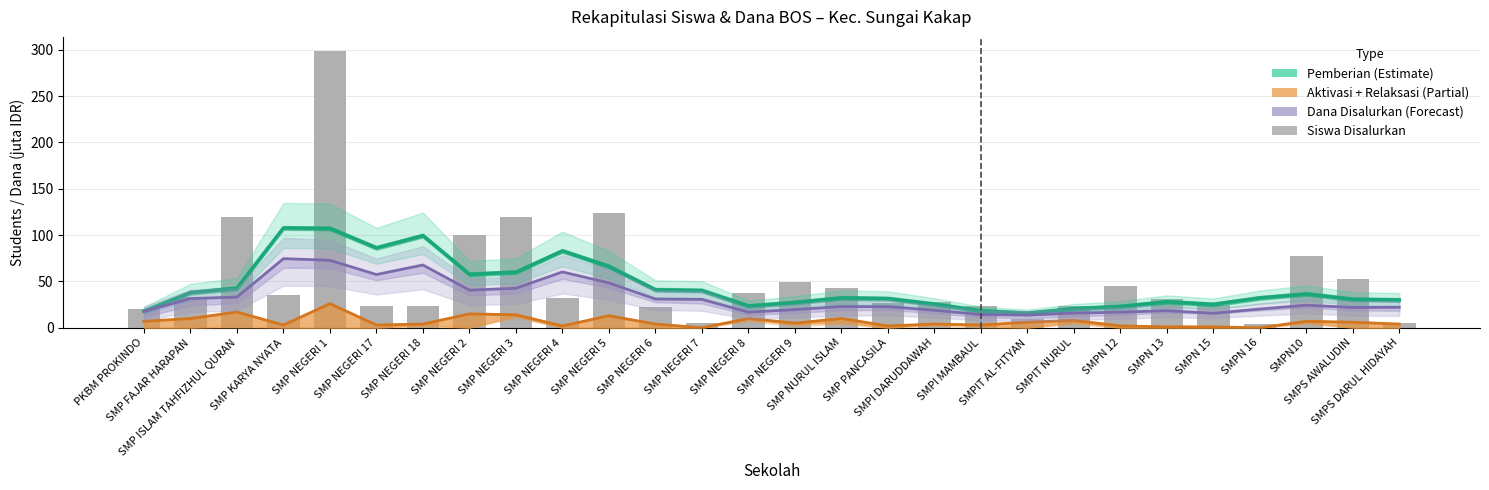

What is the label of the 11th bar from the left?

SMP NEGERI 5